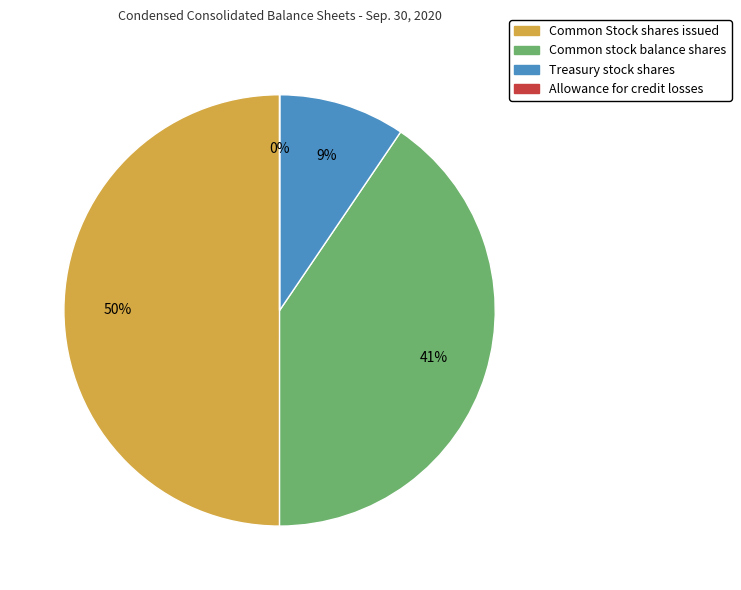

To the nearest percent, what is the difference between the largest and smallest slice percentages?

50%